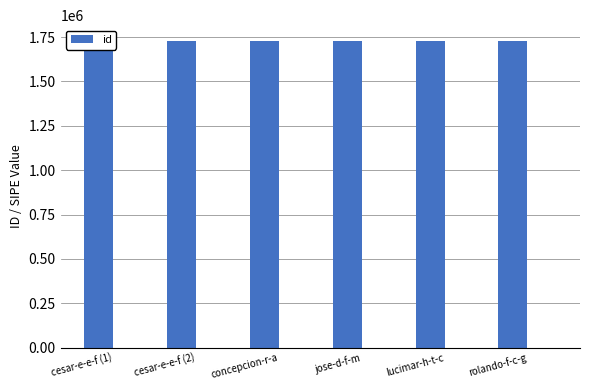

Count the values in the range 1730642 to 1730645.

4